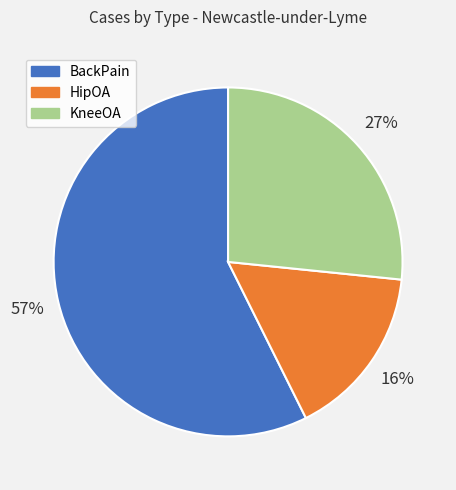

What percentage is the KneeOA slice, to the nearest percent?

27%